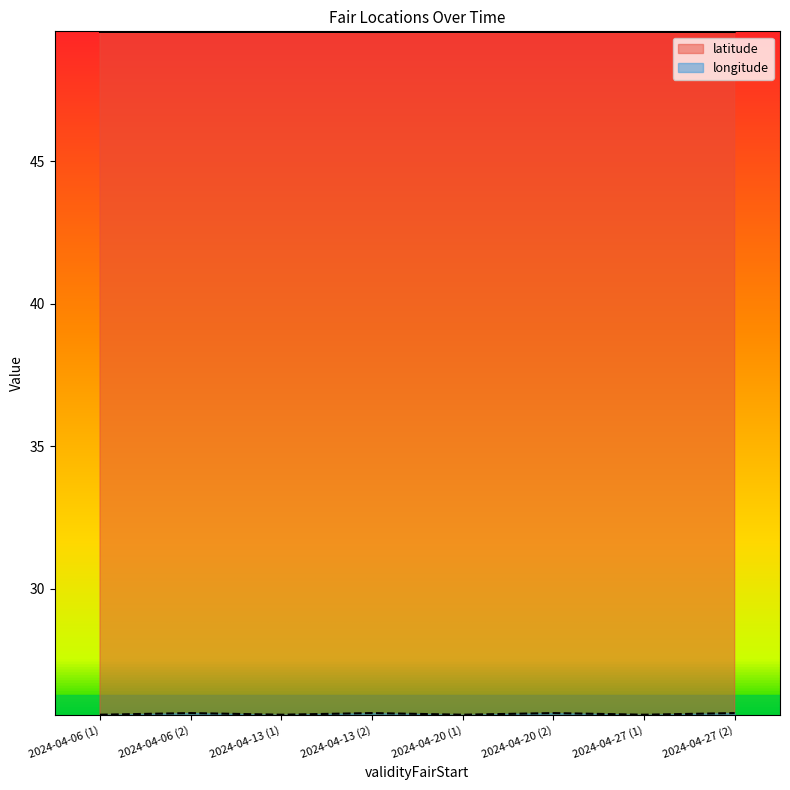

Count the longitude values in the range 25 to 26.

8